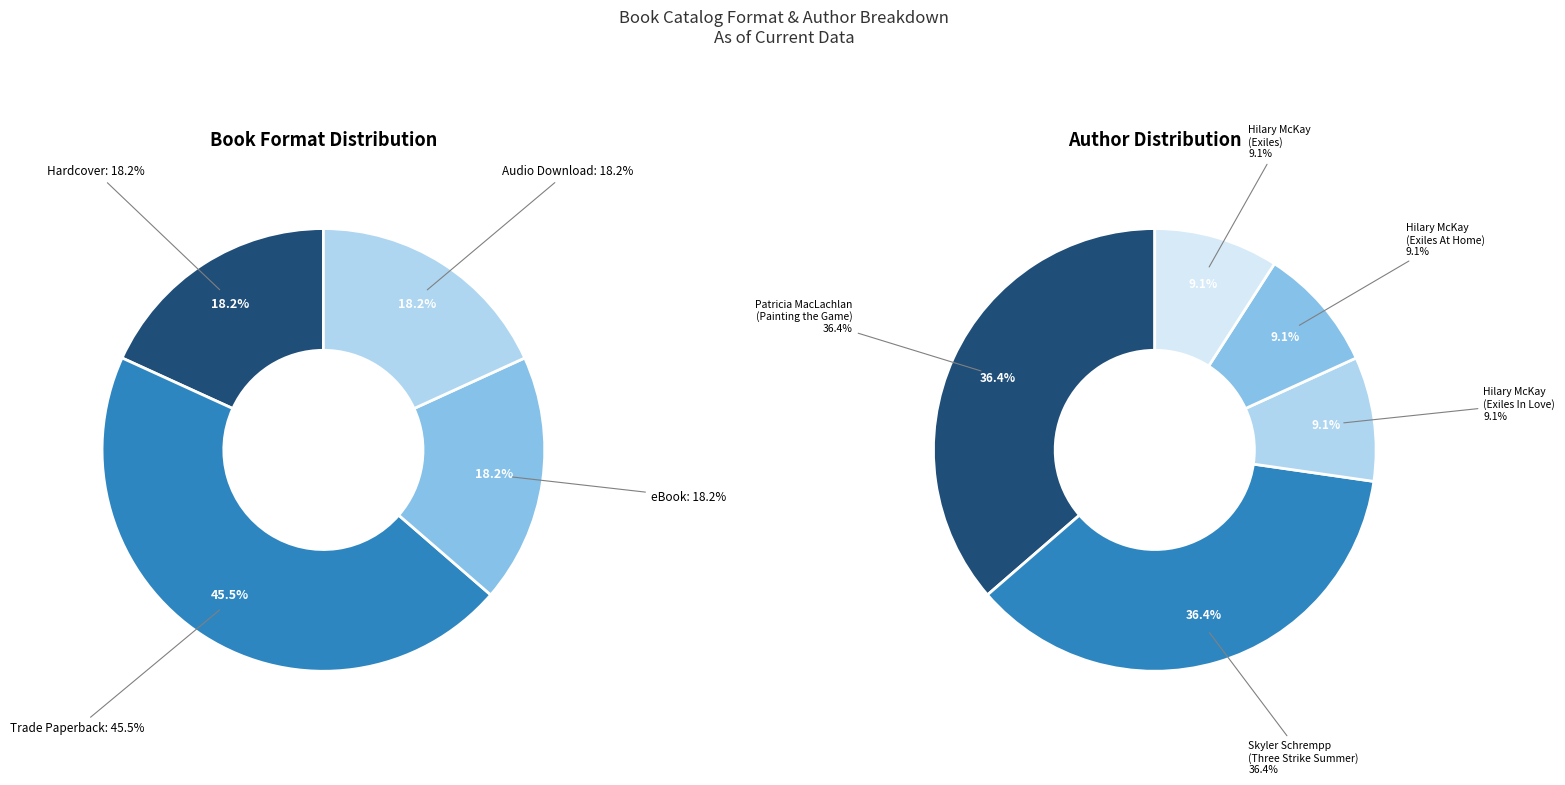

Does any single category account for the majority?

No